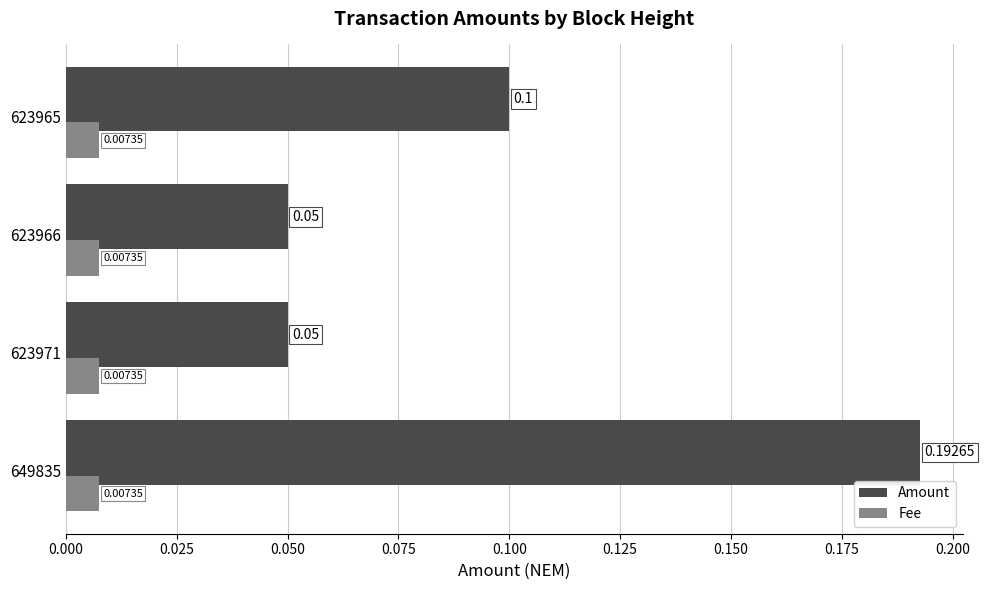

Rank the series by their average value, from highest to lowest.

Amount, Fee